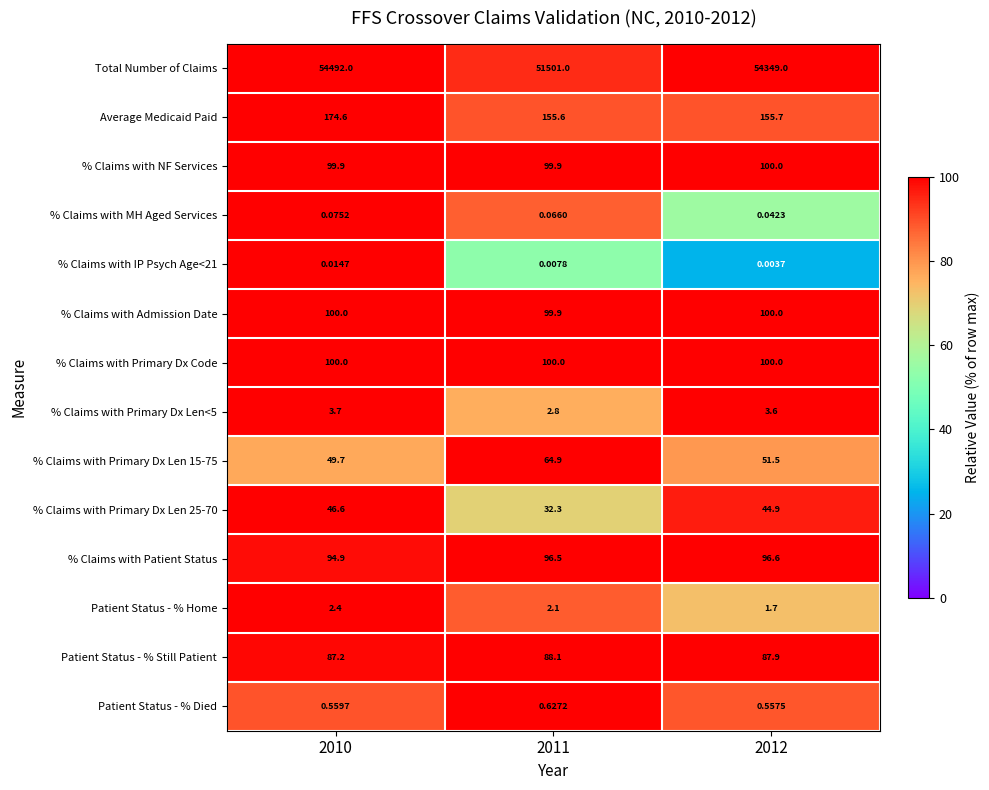

At which category does the chart reach its peak across all series?

2010